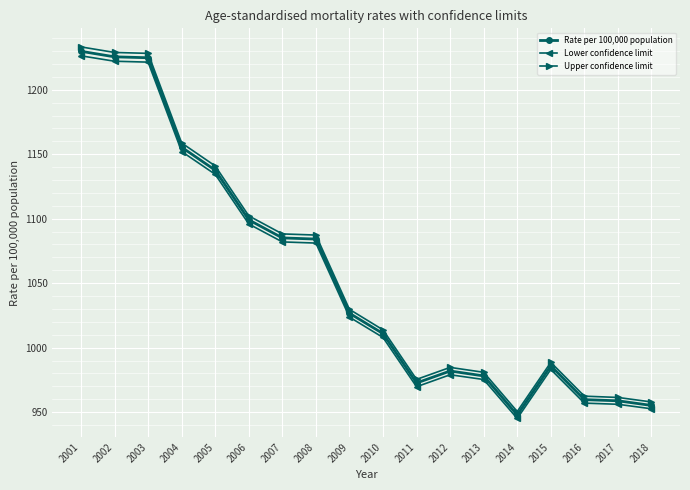

Rank the series by their average value, from lowest to highest.

Lower confidence limit, Rate per 100,000 population, Upper confidence limit